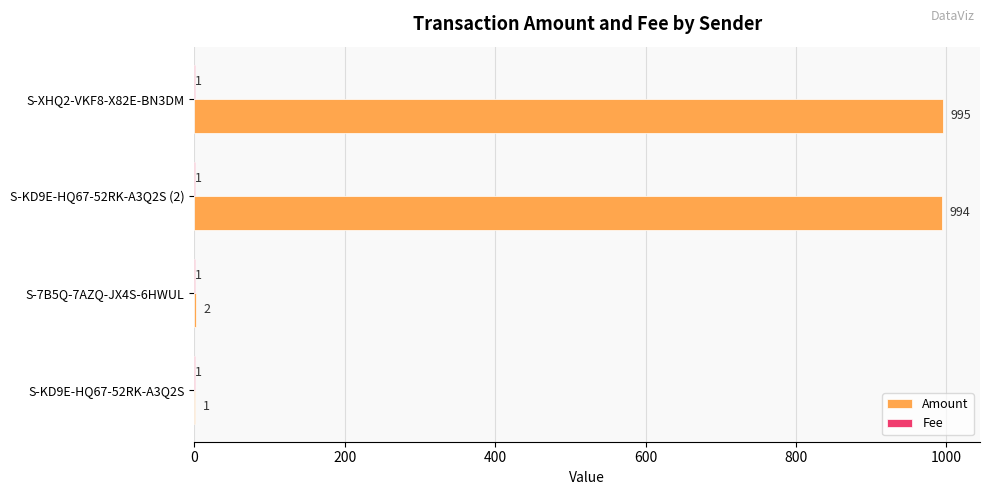

Which series changed the most between S-7B5Q-7AZQ-JX4S-6HWUL and S-XHQ2-VKF8-X82E-BN3DM?

Amount